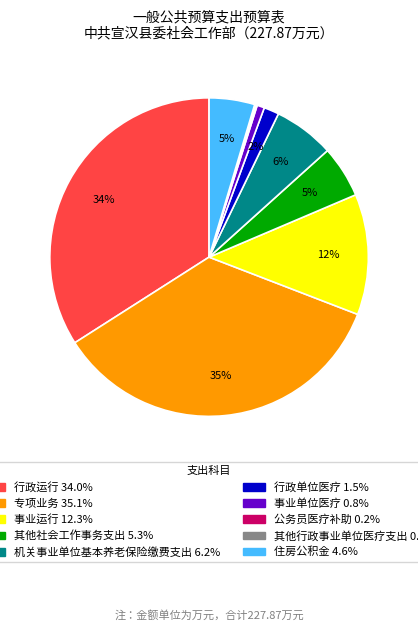

To the nearest percent, what is the combined percentage of 其他社会工作事务支出 and 行政单位医疗?

7%